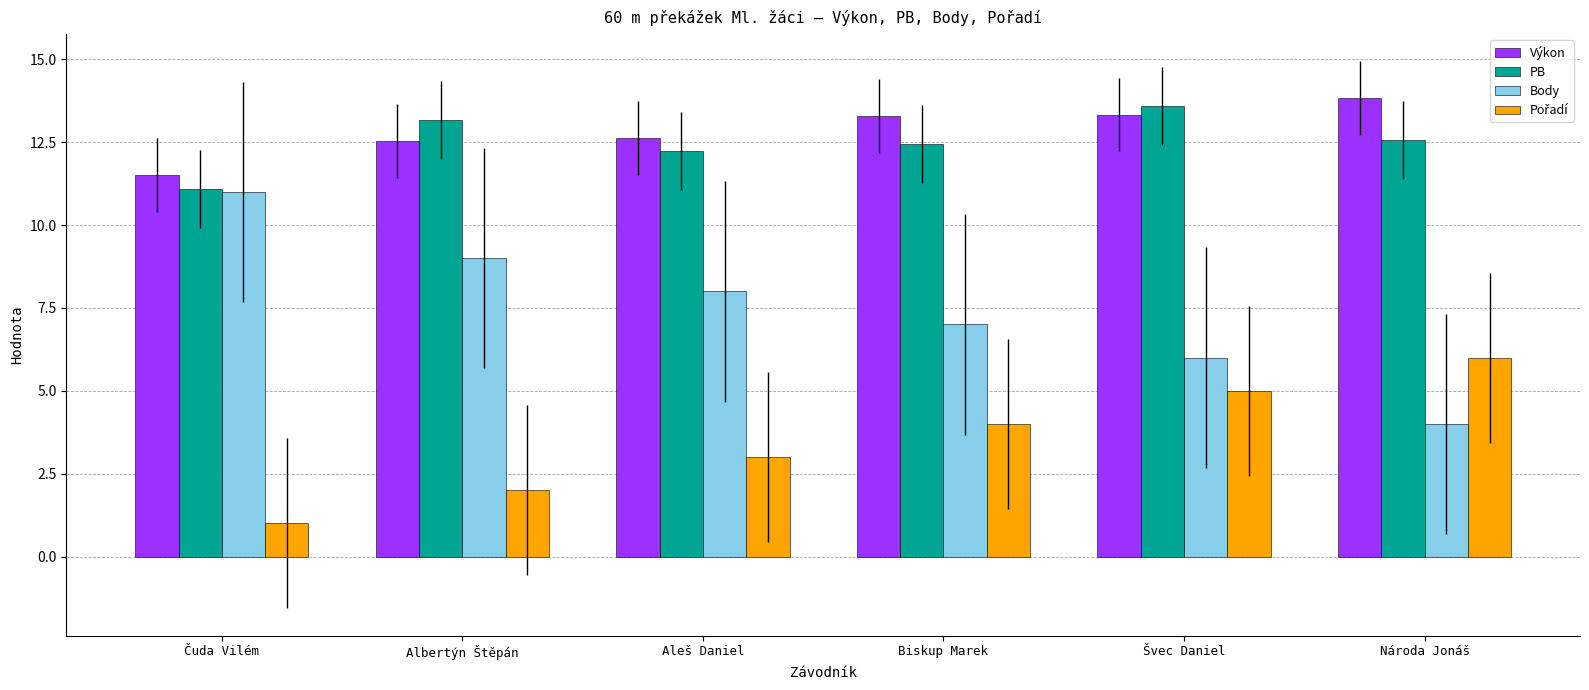

Which series has the largest range (max minus min)?

Body